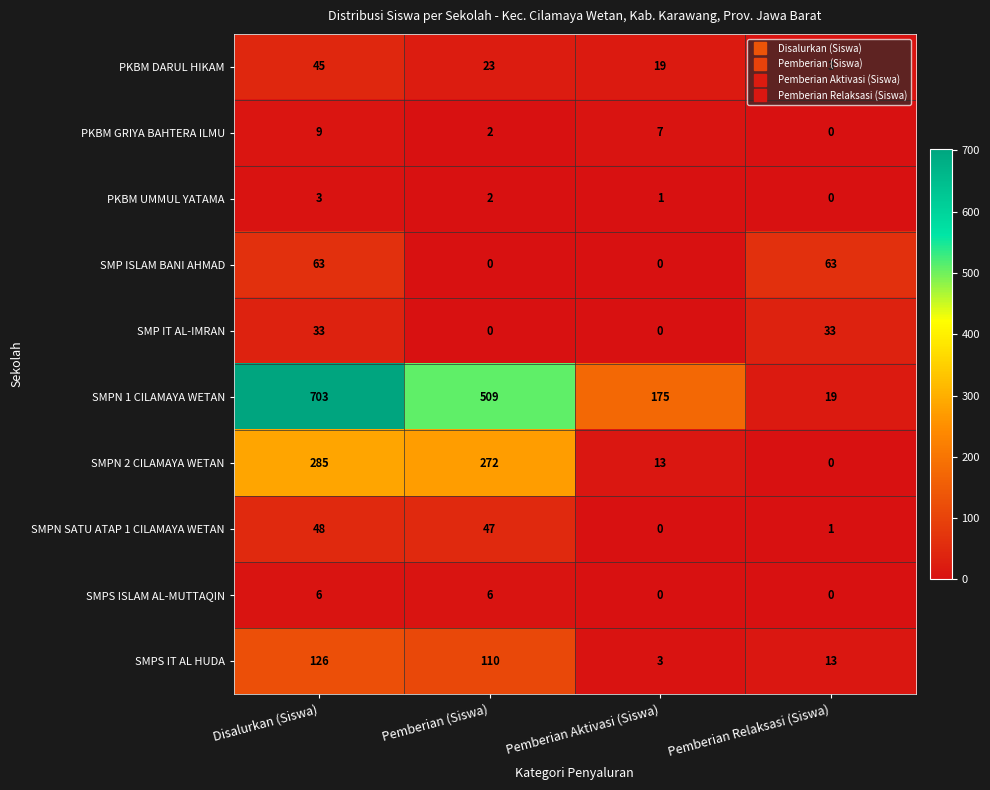

List the labels in order of SMPN SATU ATAP 1 CILAMAYA WETAN value, largest first.

Disalurkan (Siswa), Pemberian (Siswa), Pemberian Relaksasi (Siswa), Pemberian Aktivasi (Siswa)